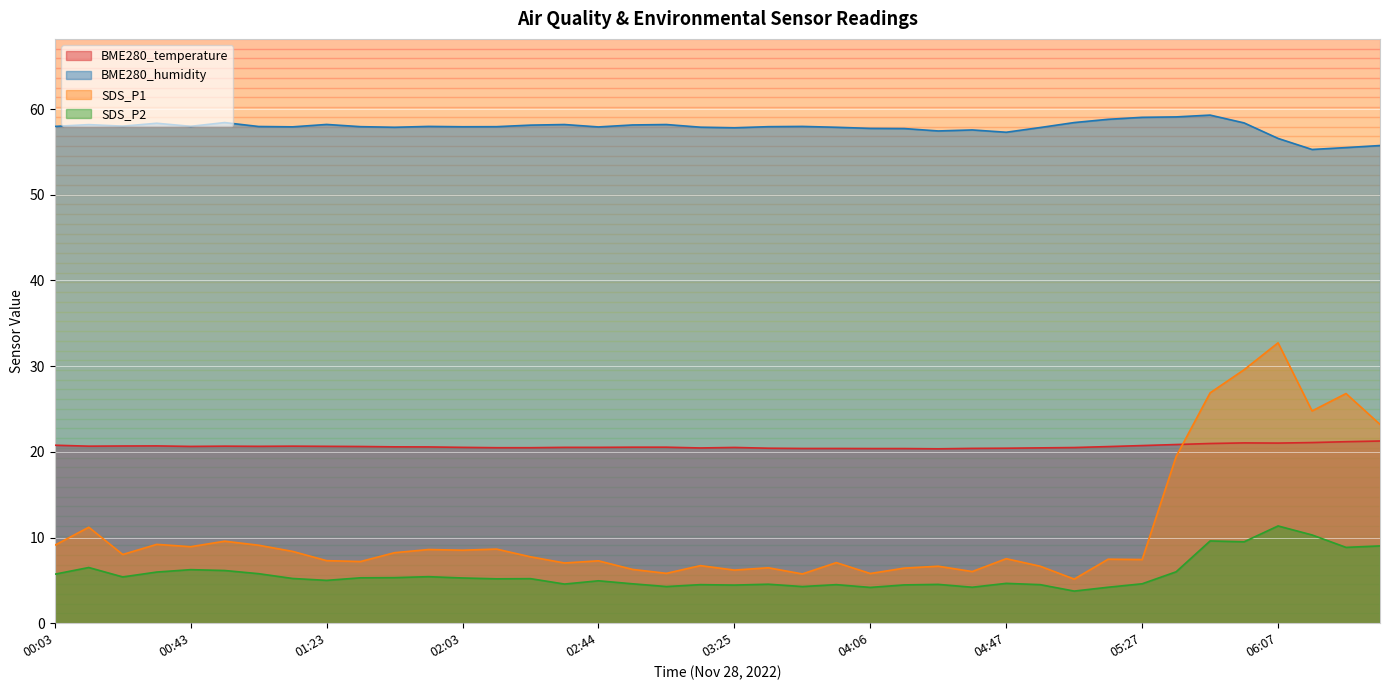

The SDS_P1 series shows 36.4 at 05:47. True or false?

False